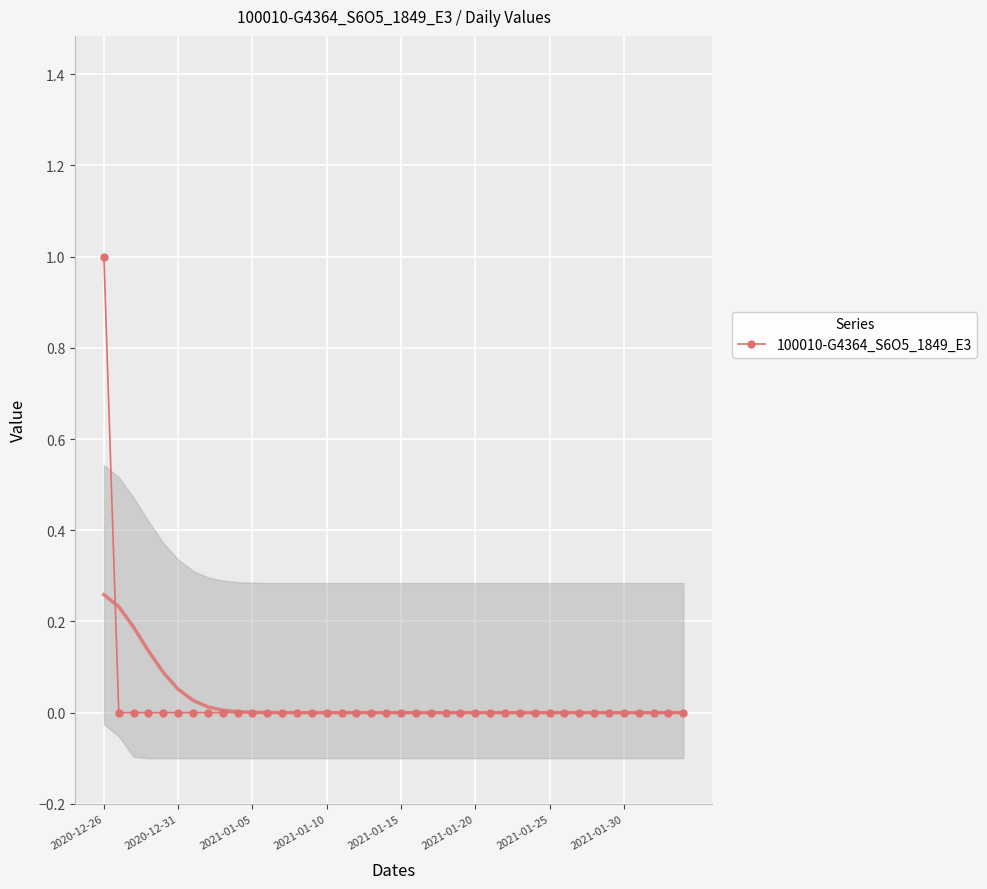

Reading left to right, transcribe all the data shown in this chart.

1	0	0	0	0	0	0	0	0	0	0	0	0	0	0	0	0	0	0	0	0	0	0	0	0	0	0	0	0	0	0	0	0	0	0	0	0	0	0	0